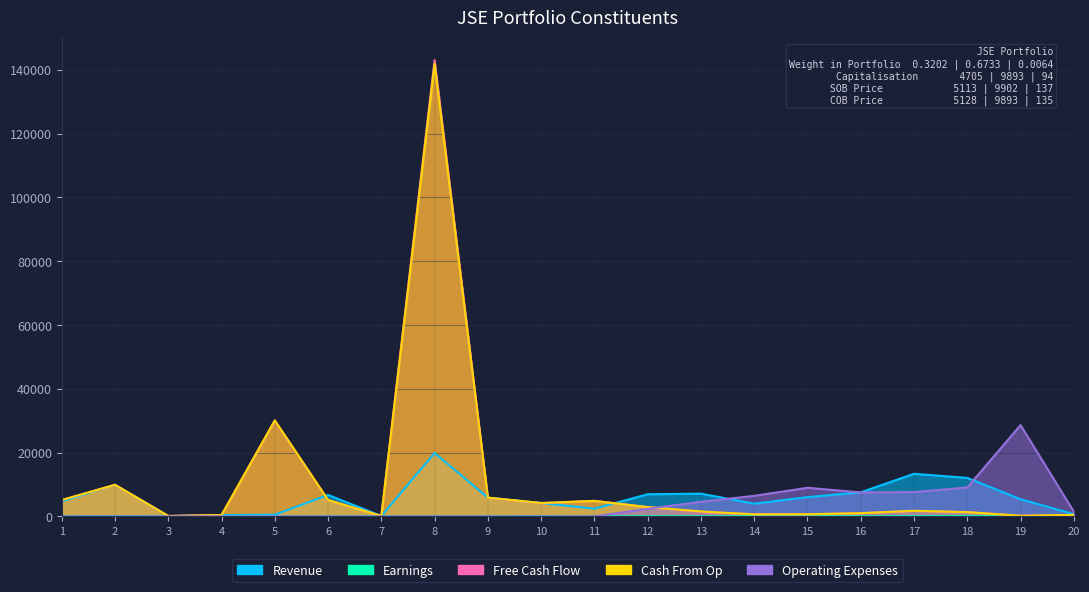

At 12, list the series in order from smallest to largest.

Earnings, Operating Expenses, Cash From Op, Free Cash Flow, Revenue